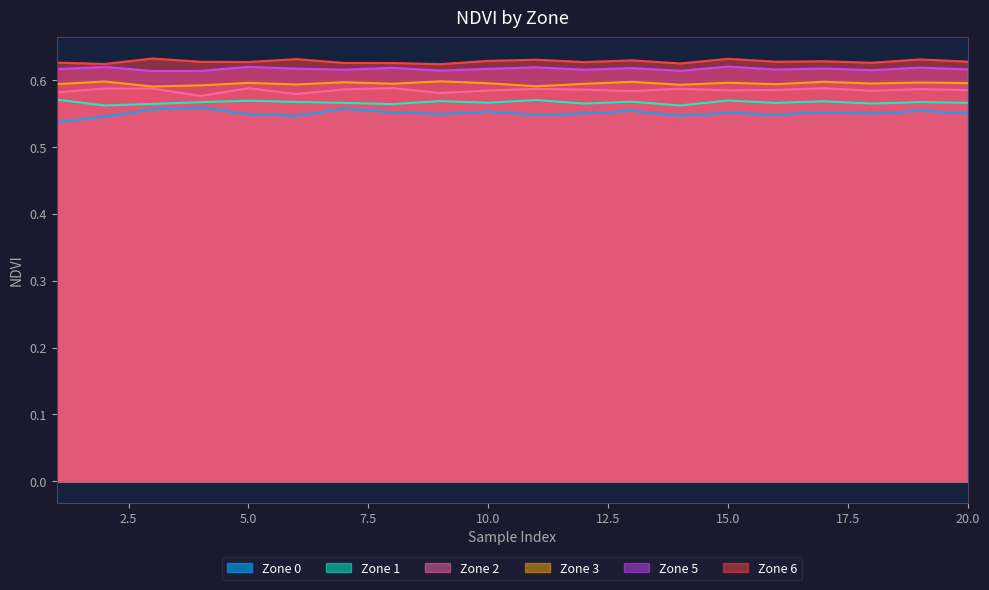

Count the Zone 1 values in the range 0 to 1.

20